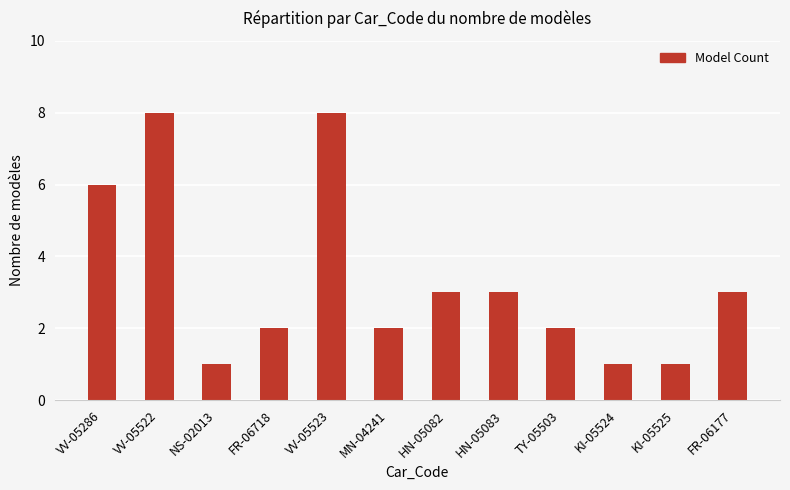

Reading left to right, transcribe all the data shown in this chart.

6	8	1	2	8	2	3	3	2	1	1	3